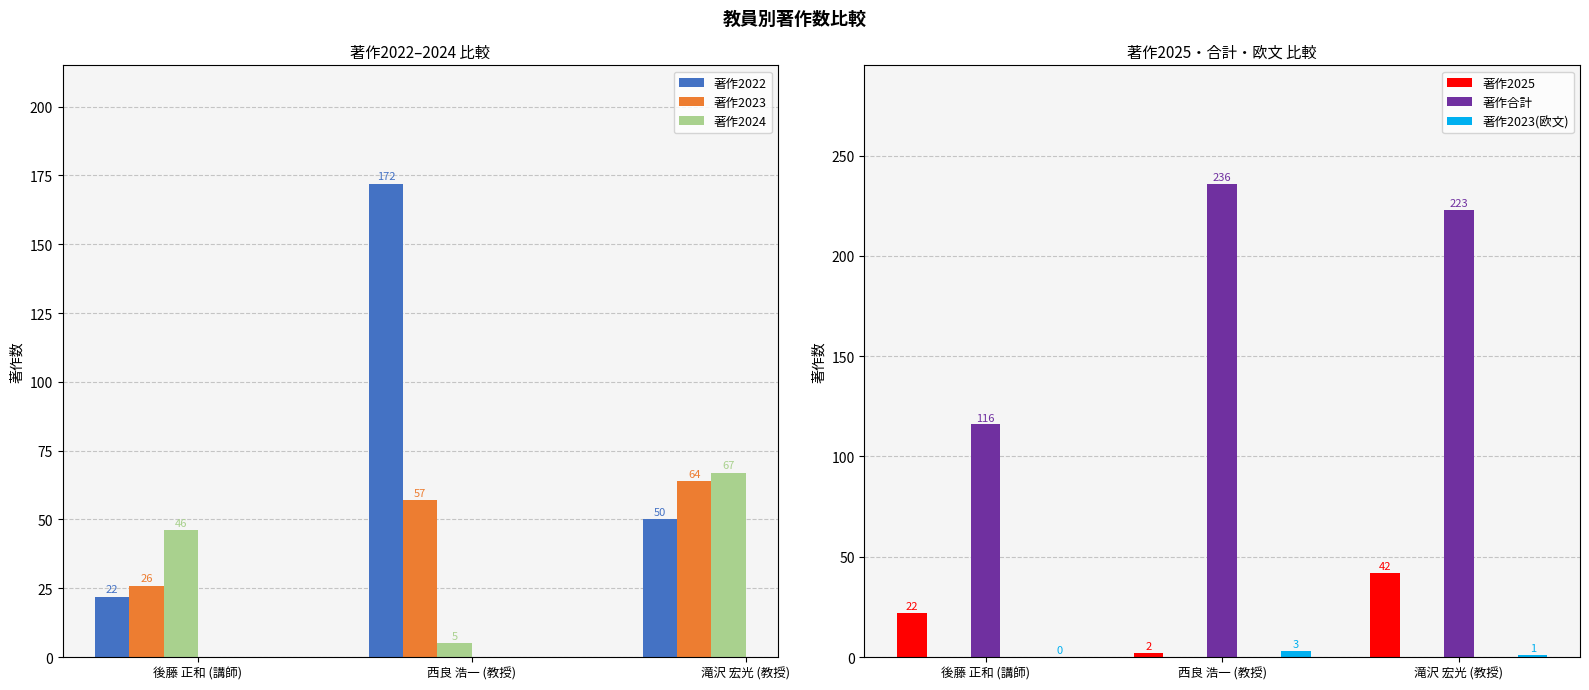

At which label is 著作合計 closest to 176?

滝沢 宏光 (教授)